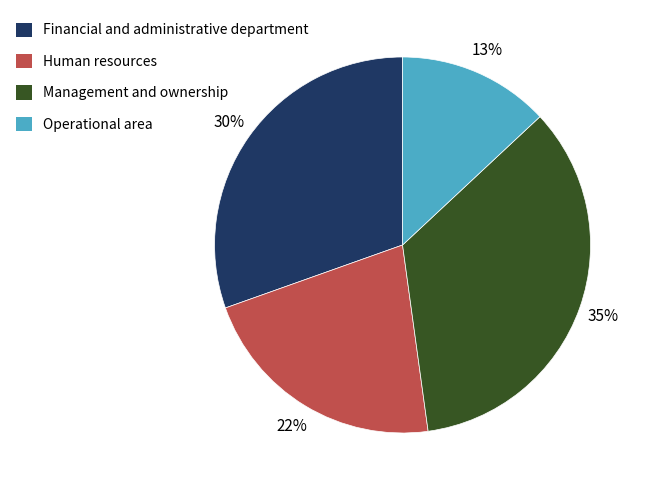

How many slices are in this pie chart?

4